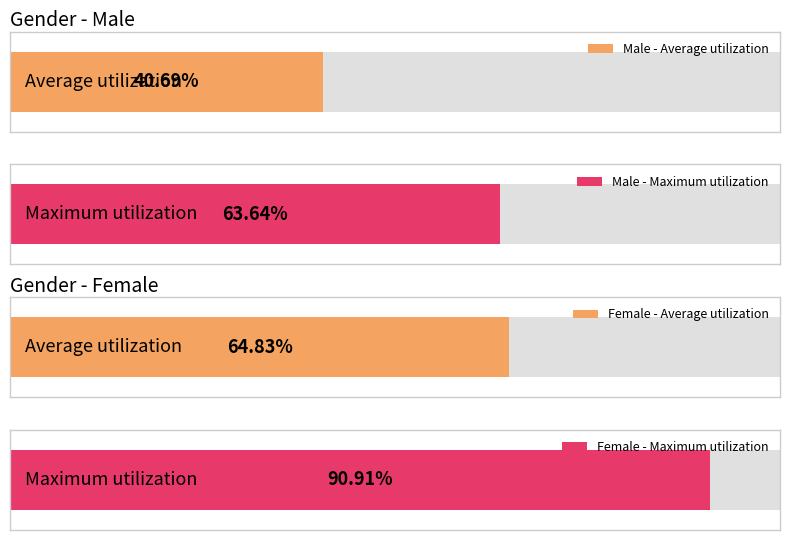

How many data points in Male are above 7?

2